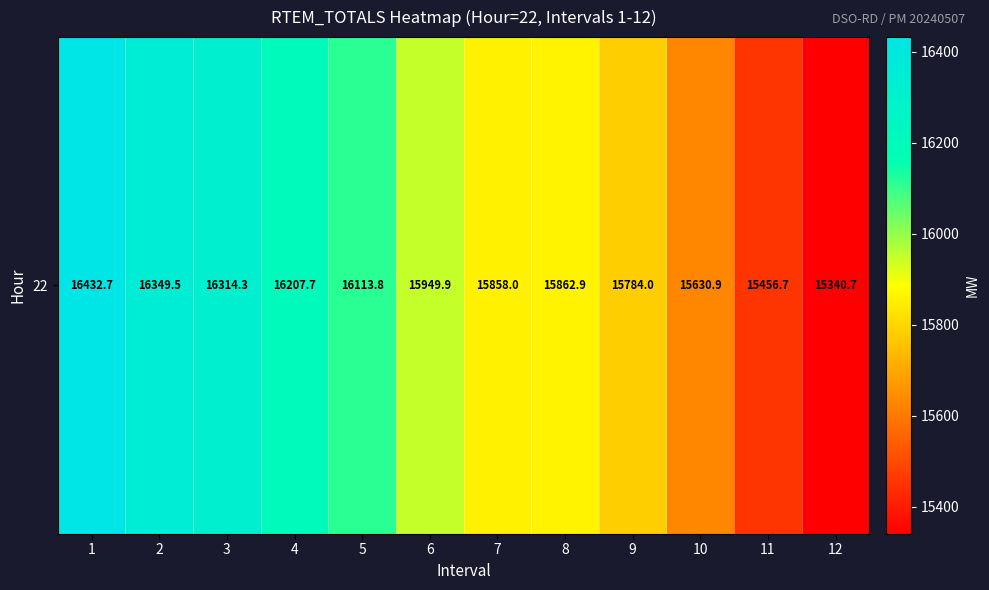

Reading left to right, what are all the values shown in this chart?

16432.7	16349.5	16314.3	16207.7	16113.8	15949.9	15858.0	15862.9	15784.0	15630.9	15456.7	15340.7